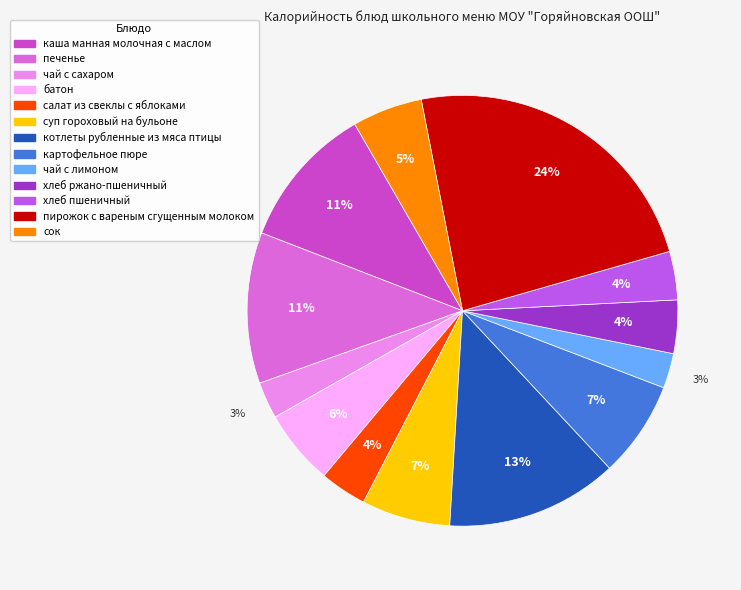

Combined, do сок and суп гороховый на бульоне account for over 50%?

No